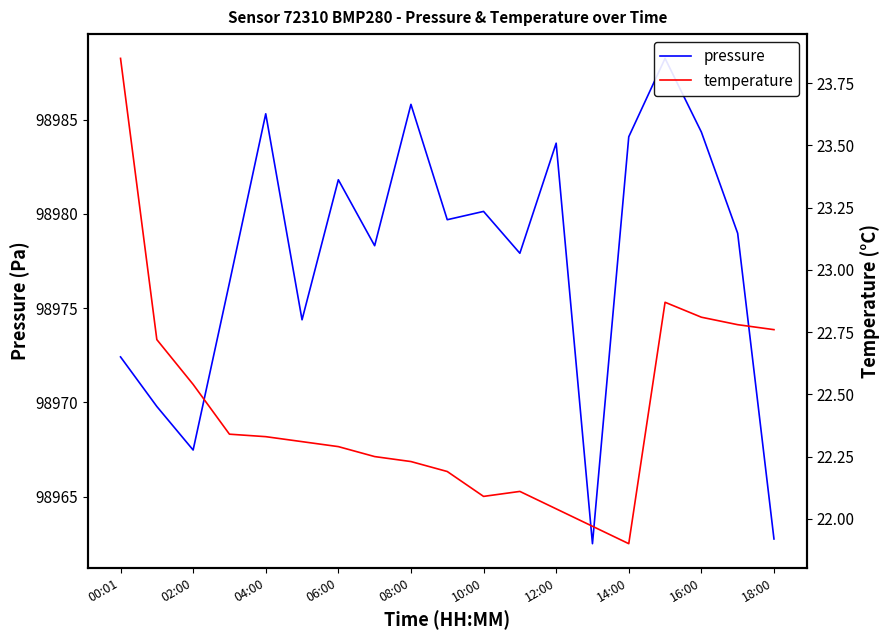

Reading left to right, extract all data points from this chart.

pressure: 98972.4	98969.8	98967.5	98976.3	98985.3	98974.4	98981.8	98978.3	98985.8	98979.7	98980.1	98977.9	98983.8	98962.5	98984.1	98988.2	98984.3	98979.0	98962.8
temperature: 23.9	22.7	22.5	22.3	22.3	22.3	22.3	22.2	22.2	22.2	22.1	22.1	22.0	22.0	21.9	22.9	22.8	22.8	22.8